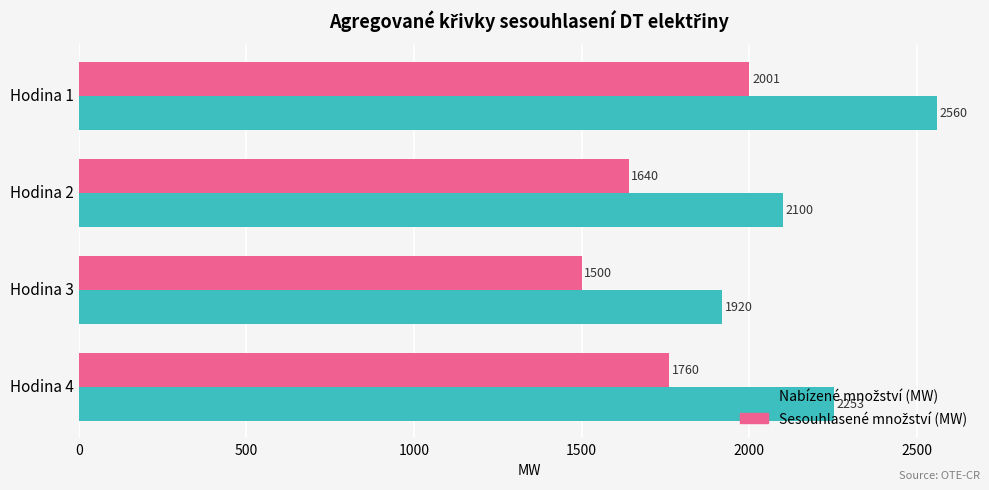

What is the greatest value displayed?

2560.4